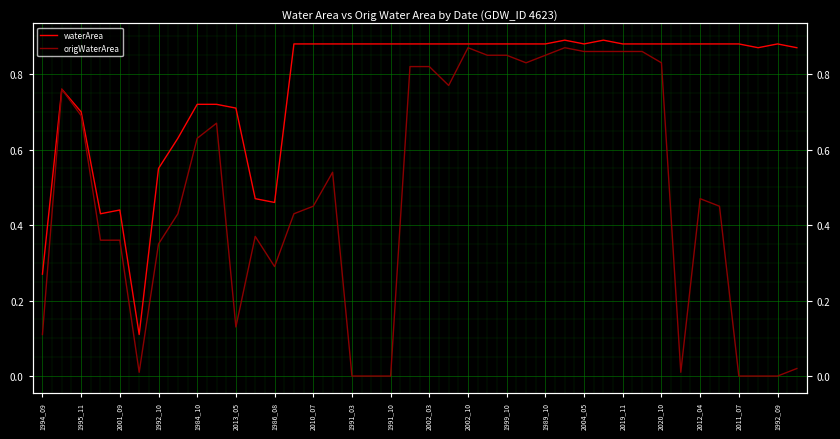

True or false: origWaterArea has a value of 0.8 at 23.

True